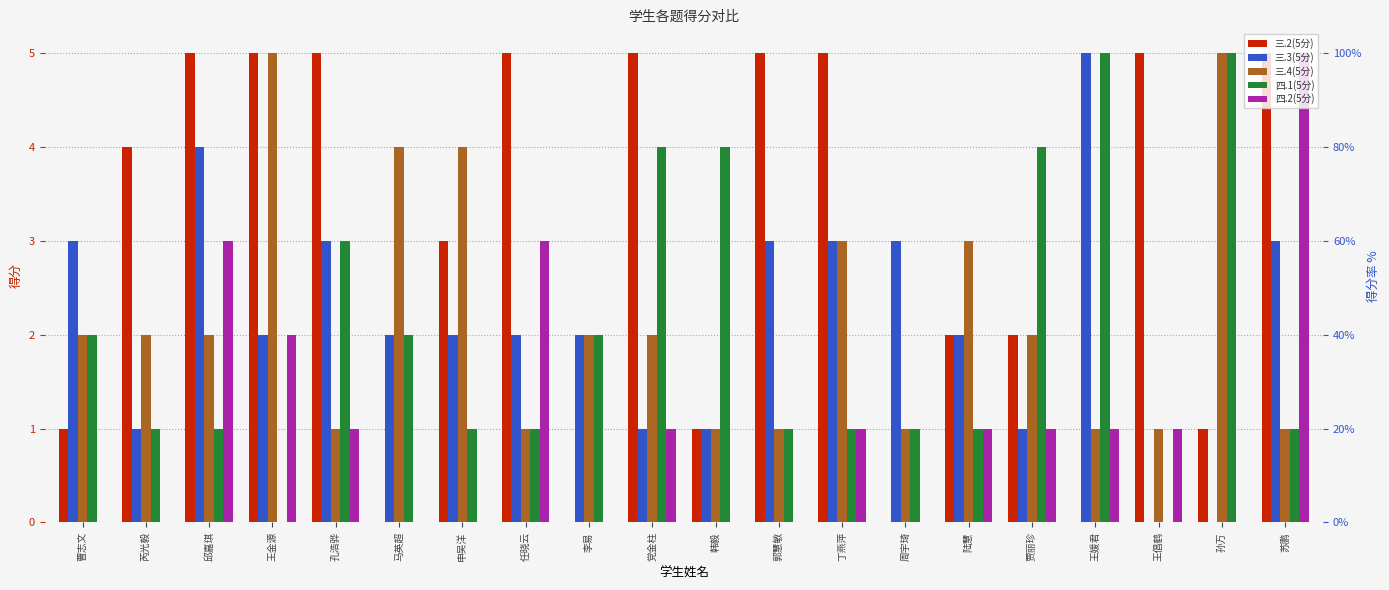

Which has a higher value, 马英超 or 郭慧敏?

郭慧敏